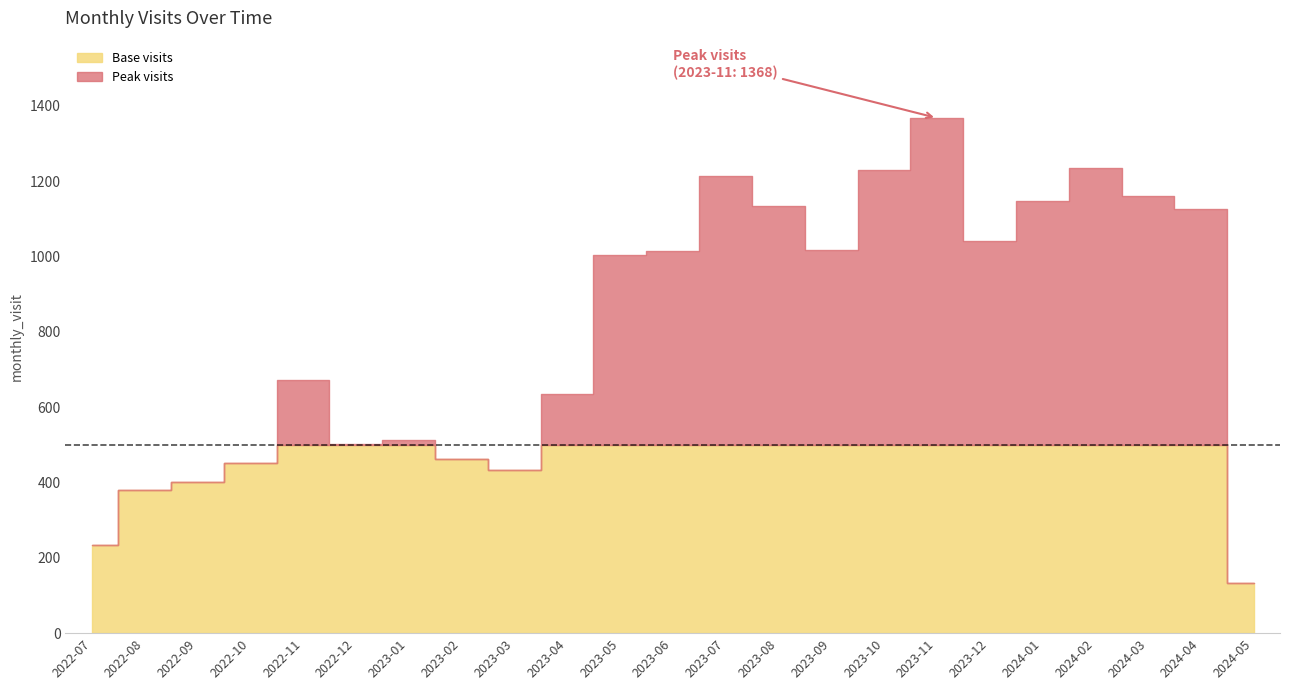

Reading left to right, transcribe all the data shown in this chart.

235	380	402	453	672	501	513	463	433	634	1005	1015	1215	1133	1017	1230	1368	1040	1147	1234	1162	1125	133